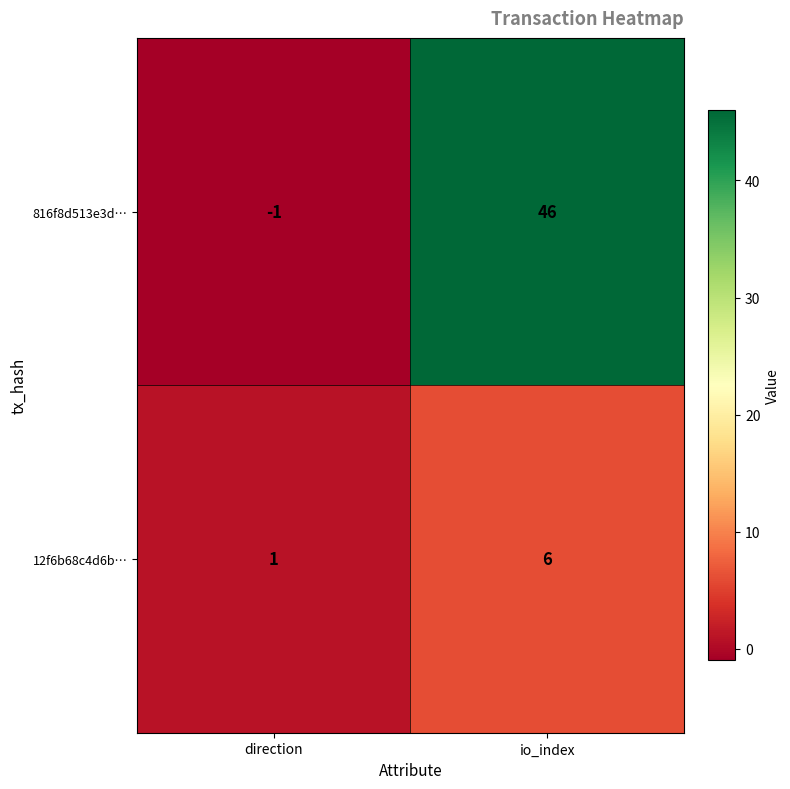

Which series has the widest spread of values?

816f8d513e3d…